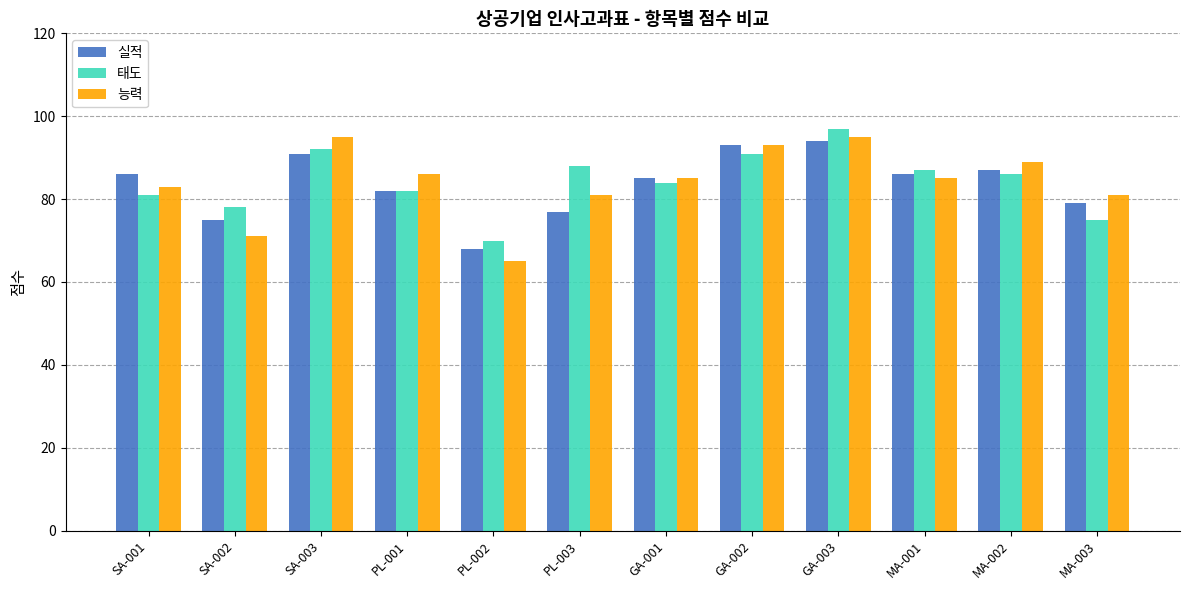

Is it true that 실적 equals 145 at GA-001?

False